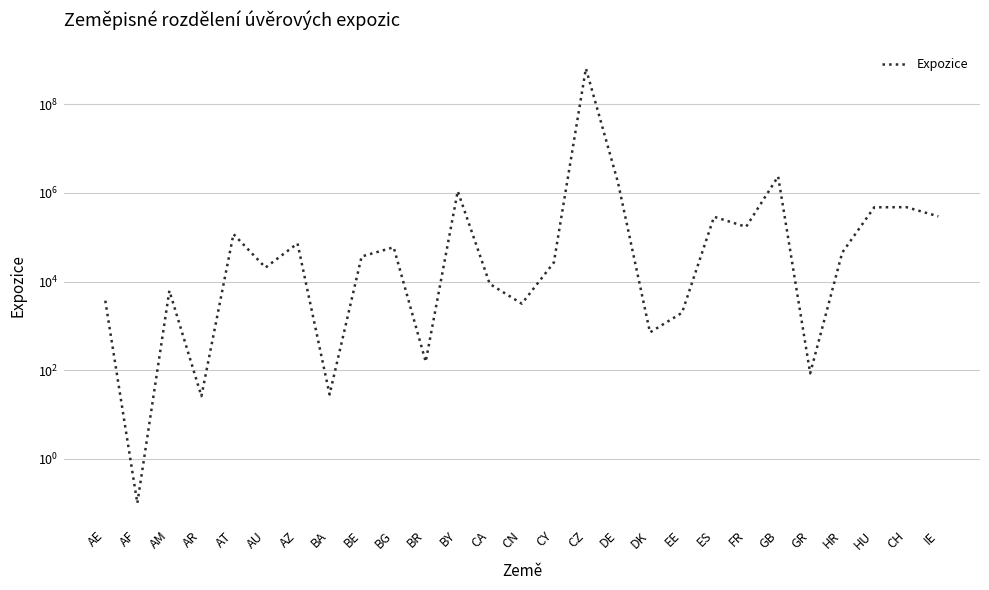

How many data points are above 36855?

14